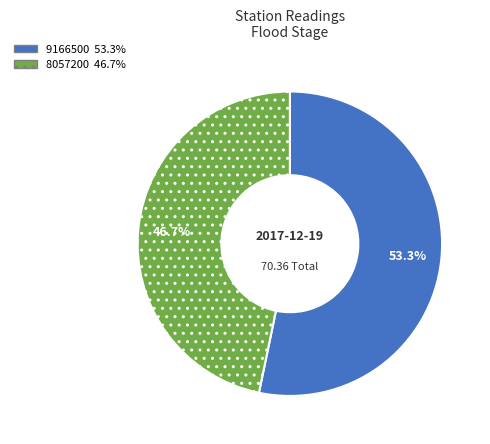

Does 9166500 represent more than half of the total?

Yes